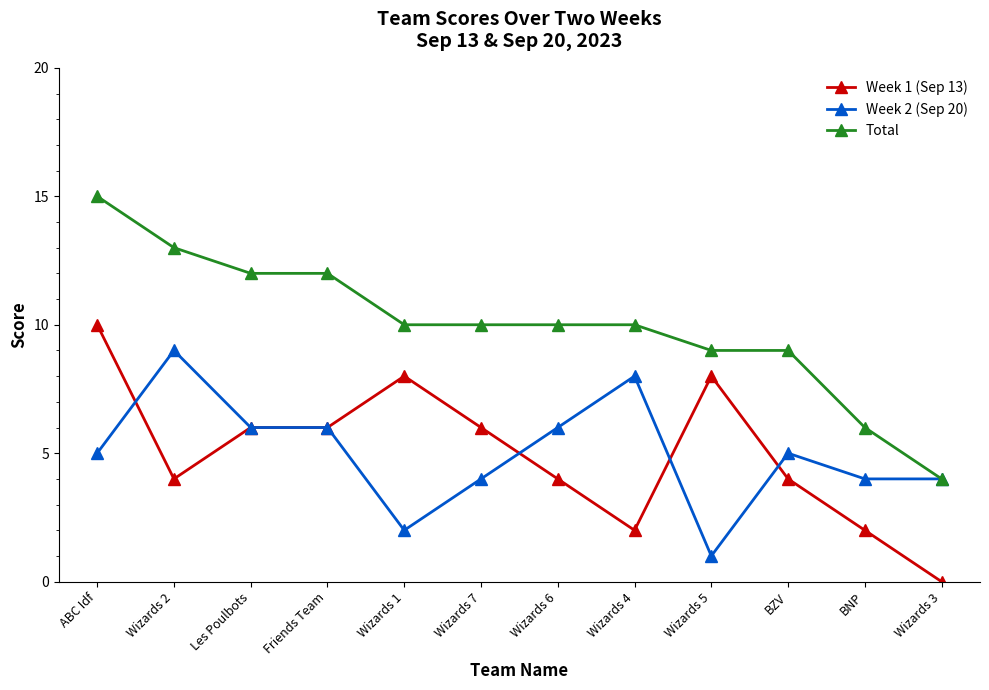

Reading left to right, transcribe all the data shown in this chart.

Week 1 (Sep 13): 10	4	6	6	8	6	4	2	8	4	2	0
Week 2 (Sep 20): 5	9	6	6	2	4	6	8	1	5	4	4
Total: 15	13	12	12	10	10	10	10	9	9	6	4